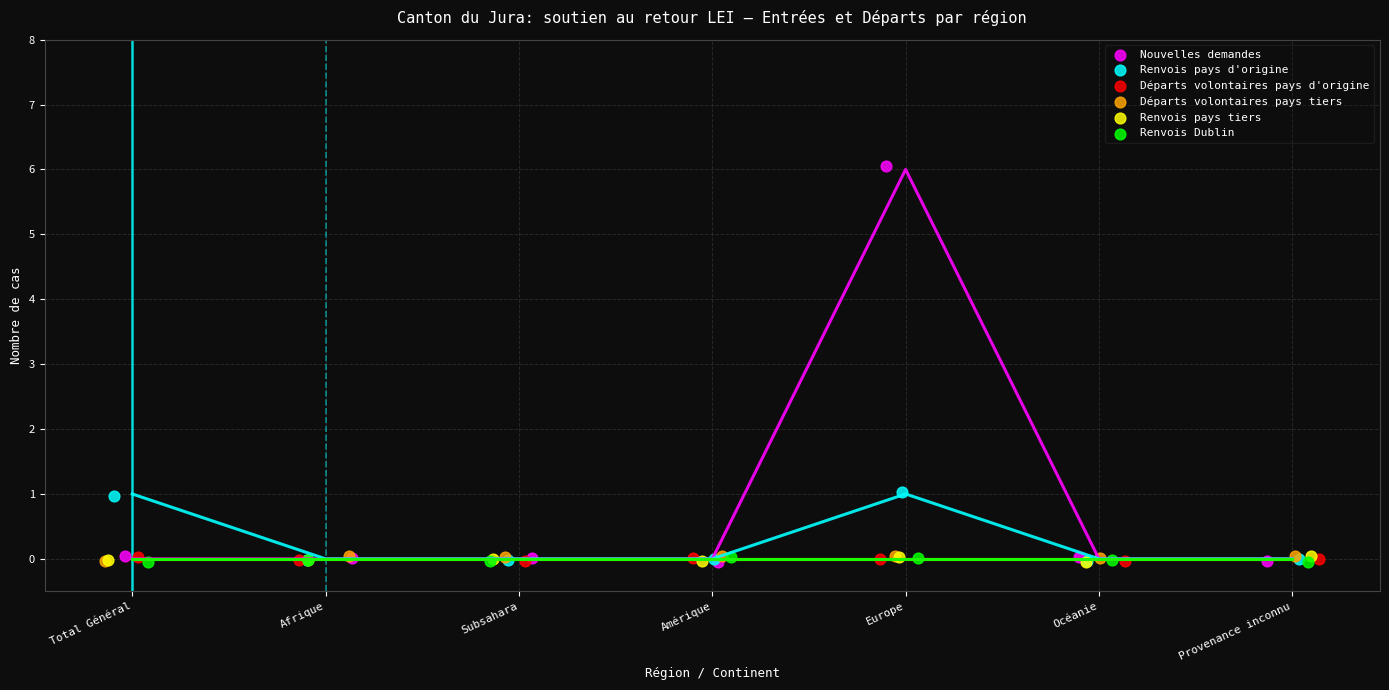

What are all the series names shown in the legend?

Nouvelles demandes, Renvois pays d'origine, Départs volontaires pays d'origine, Départs volontaires pays tiers, Renvois pays tiers, Renvois Dublin